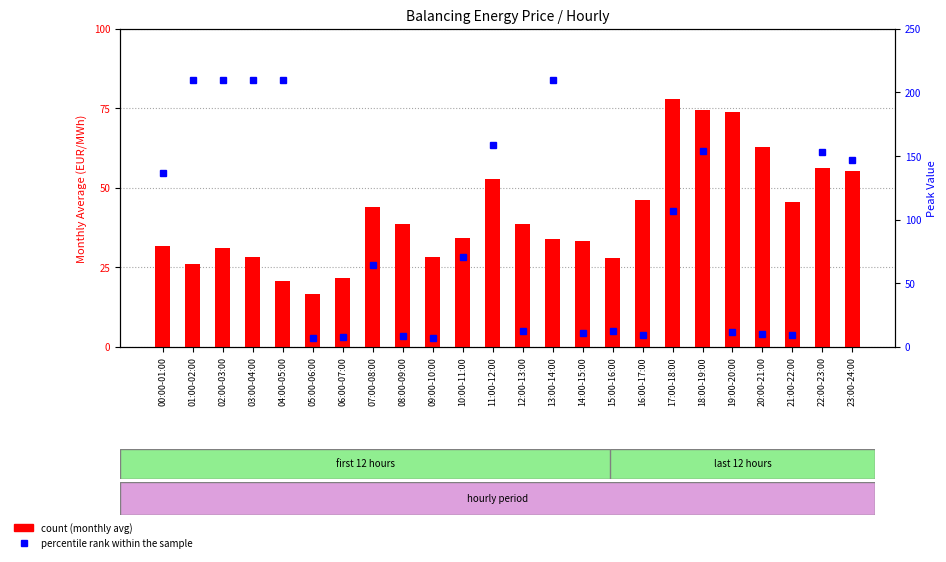

Count the number of data series in this chart.

2